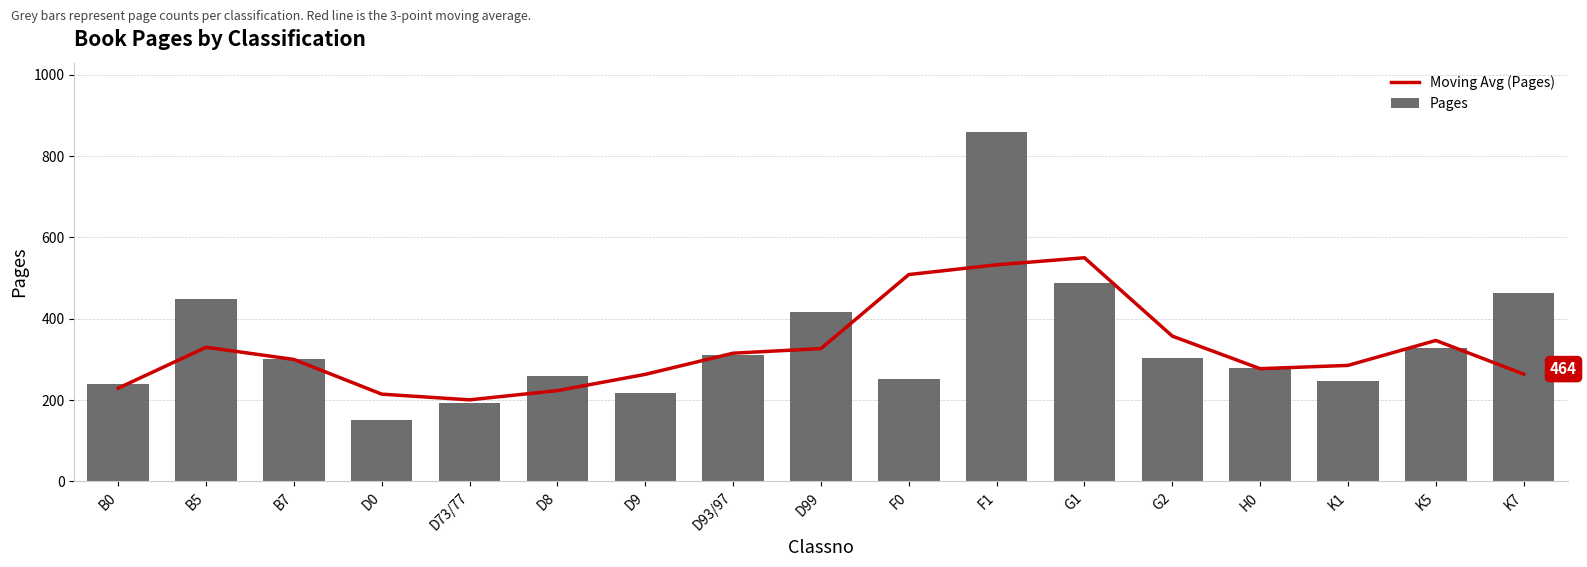

Is it true that Pages equals 133.2 at K1?

False